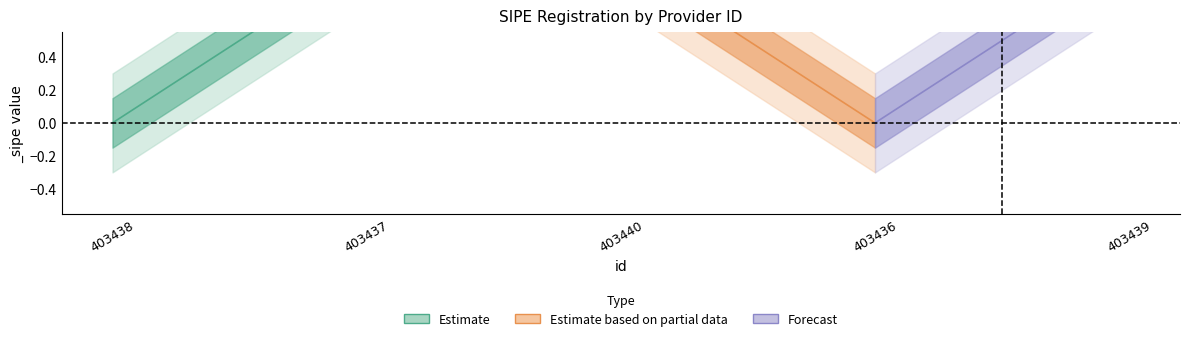

What is the greatest value displayed?

1